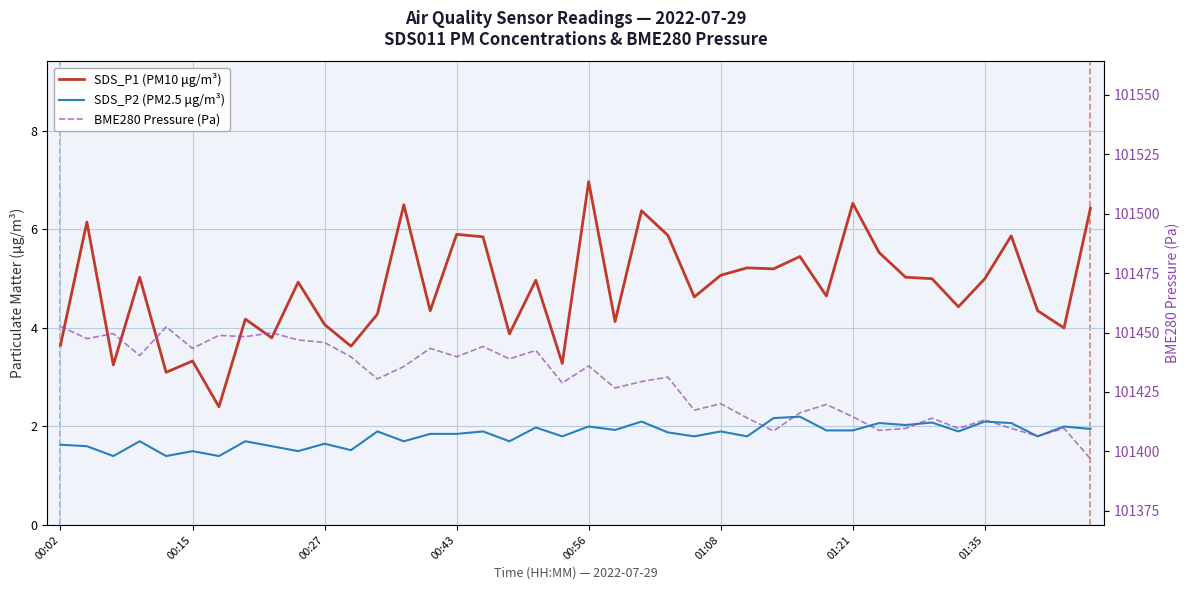

What is the total value across all series at 00:43?

101447.6